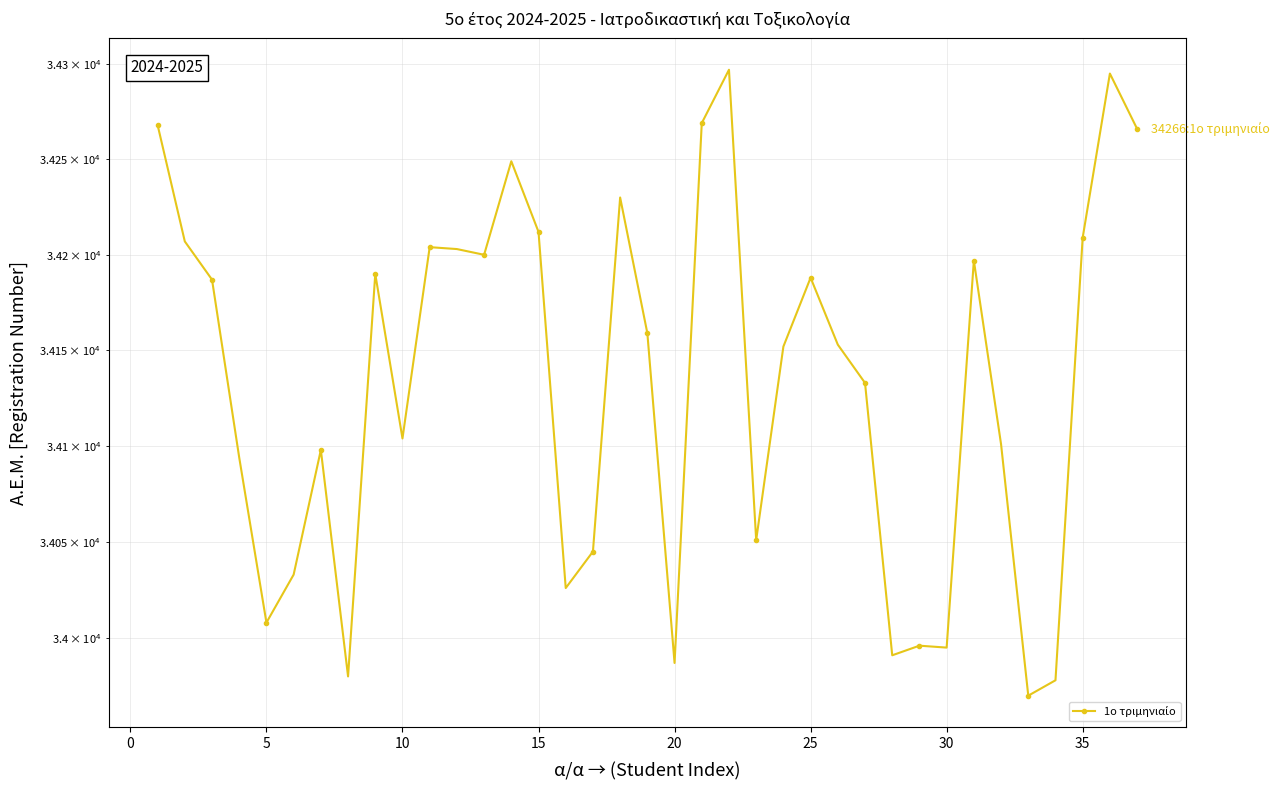

The value at 30 is 22953. True or false?

False